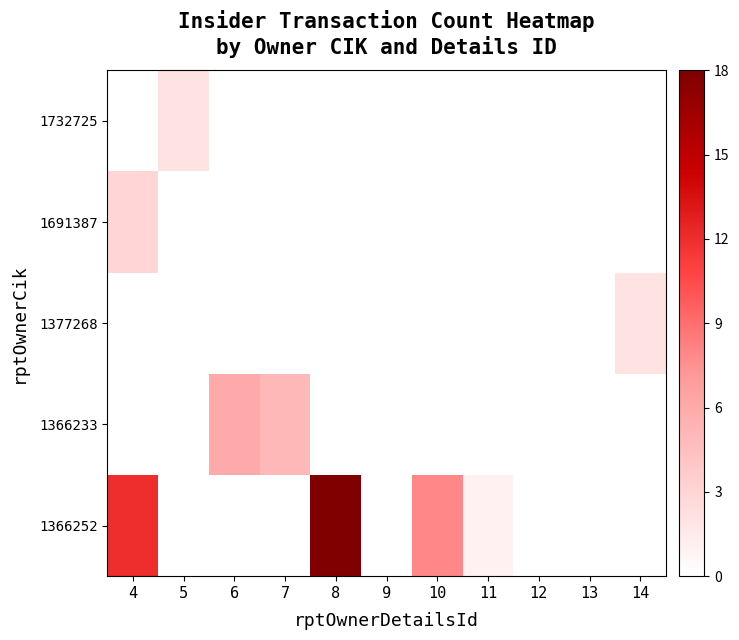

List the series in order of their peak value, lowest first.

1377268, 1732725, 1691387, 1366233, 1366252